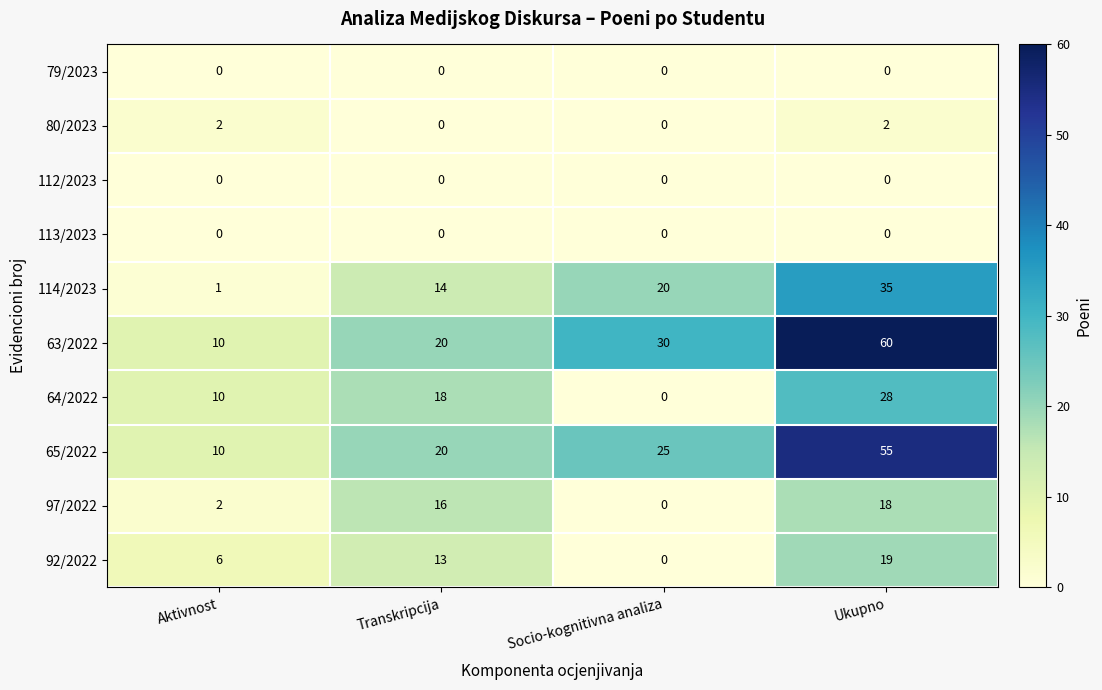

What is the maximum value shown in the chart?

60